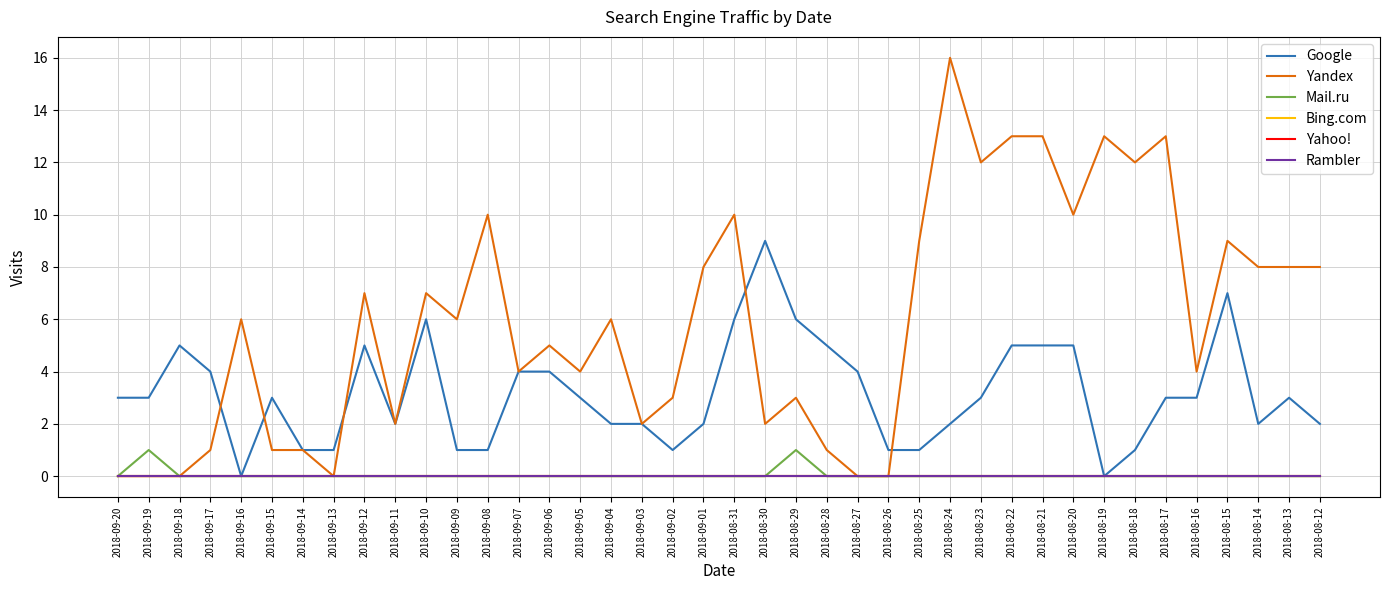

Does the chart have visible grid lines?

Yes